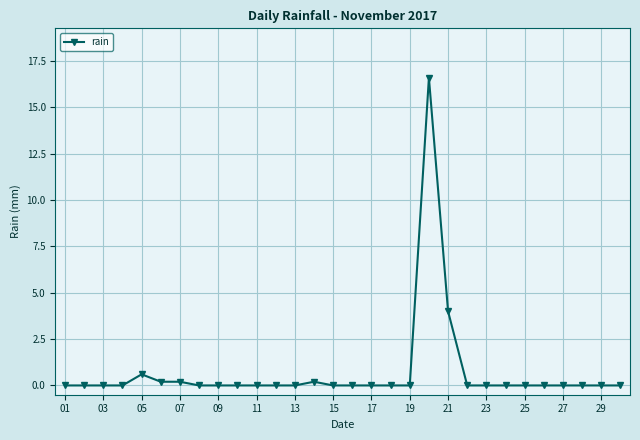

True or false: there are more than 1 points higher than both neighbors.

True